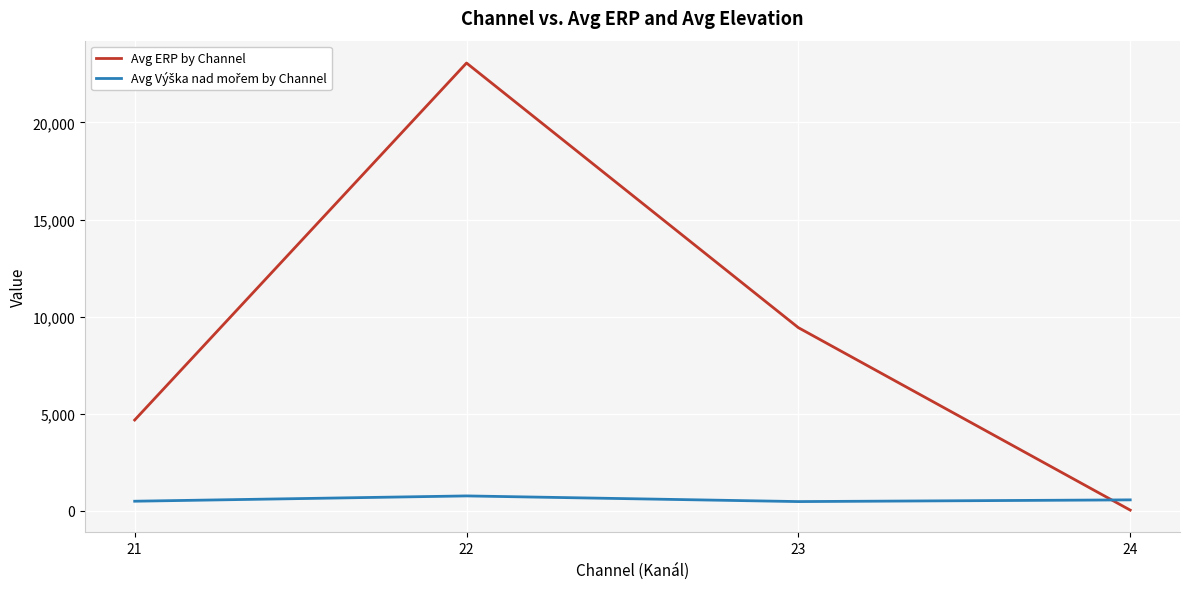

What is the greatest value displayed?

23063.8